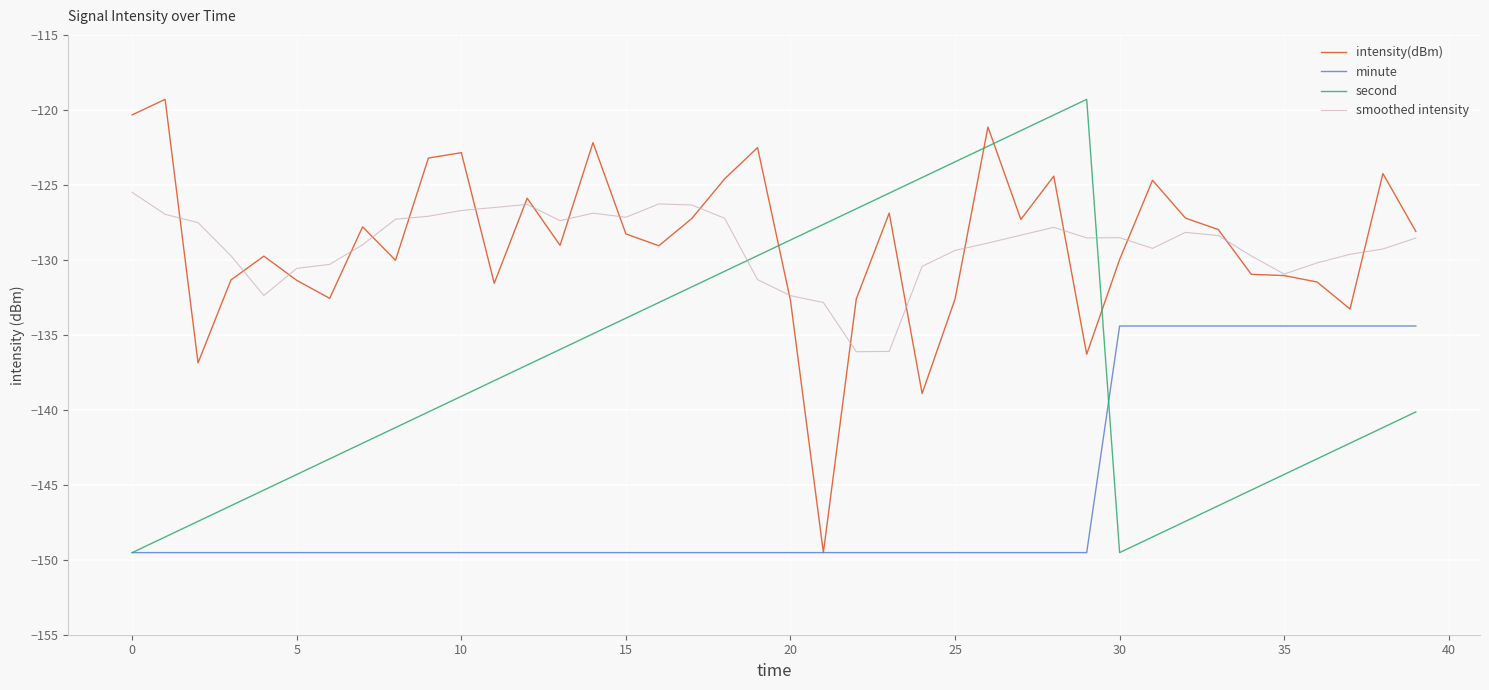

What are all the series names shown in the legend?

intensity(dBm), minute, second, smoothed intensity